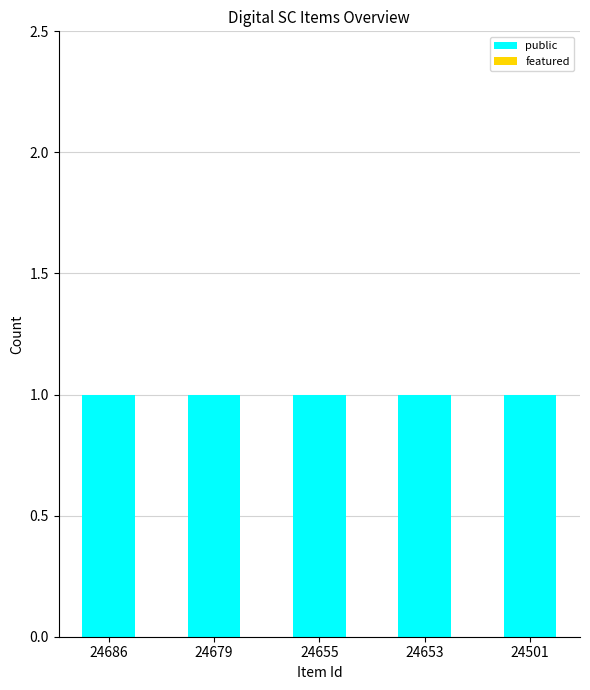

Is it true that featured equals 0 at 24679?

True